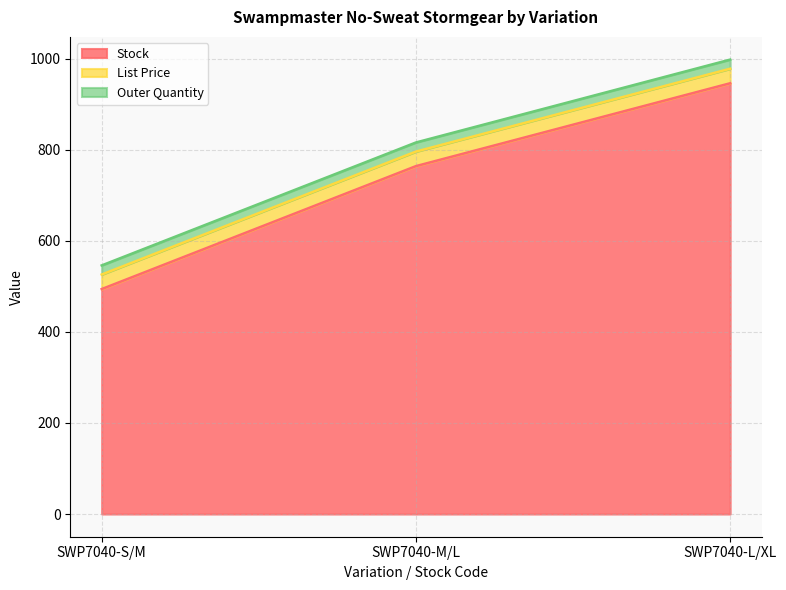

What is the spread (max minus min) of values at SWP7040-M/L?

744.0